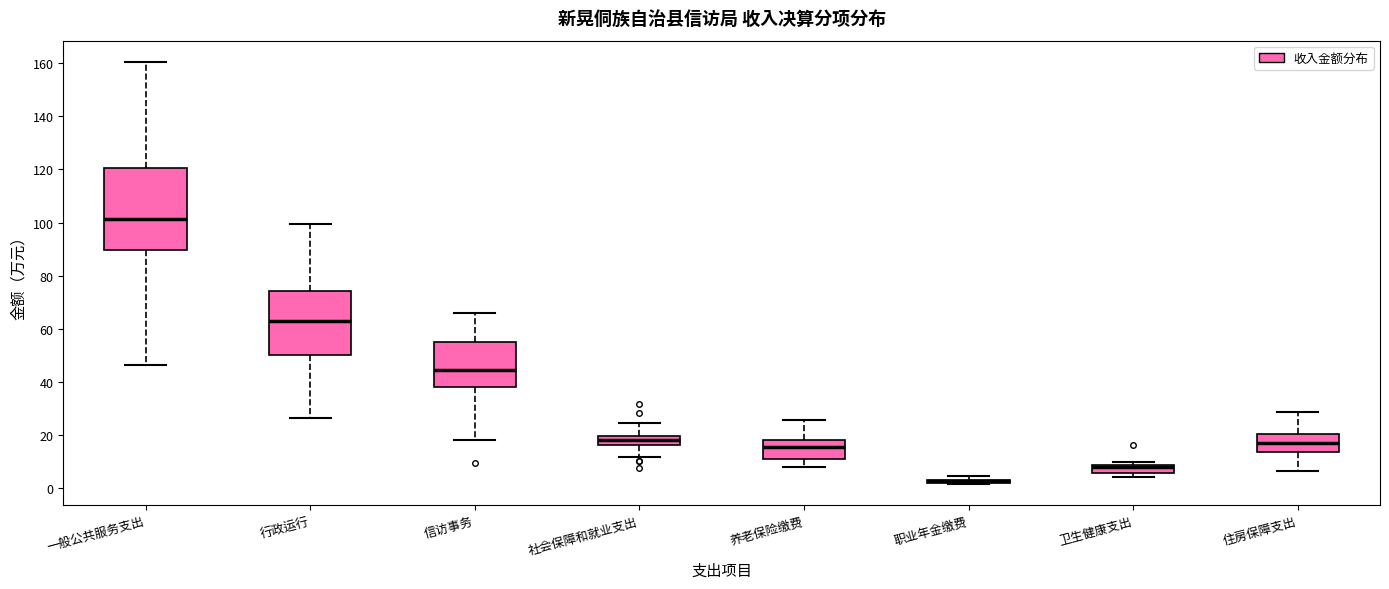

Which box is the tallest, from its lower edge to its upper edge?

一般公共服务支出